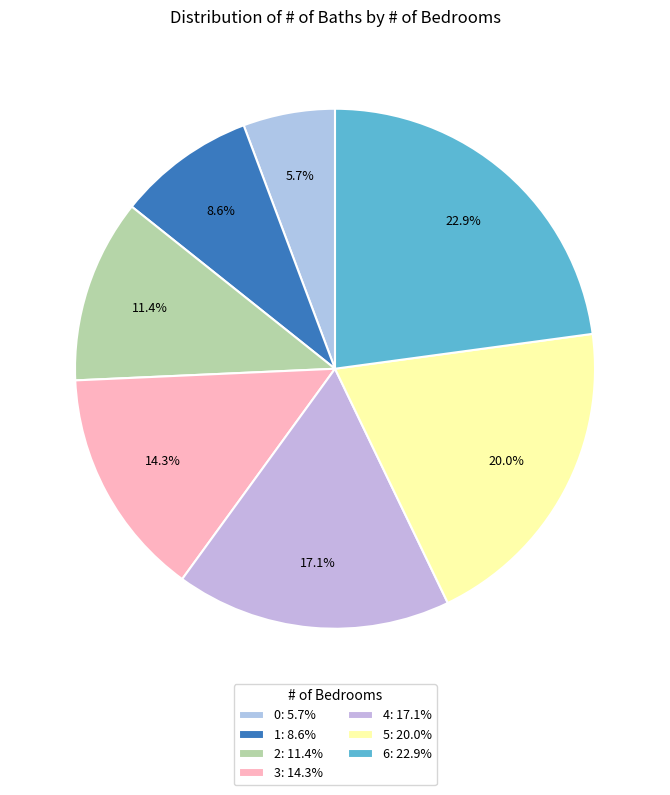

What percentage is the 6 slice, to the nearest percent?

23%